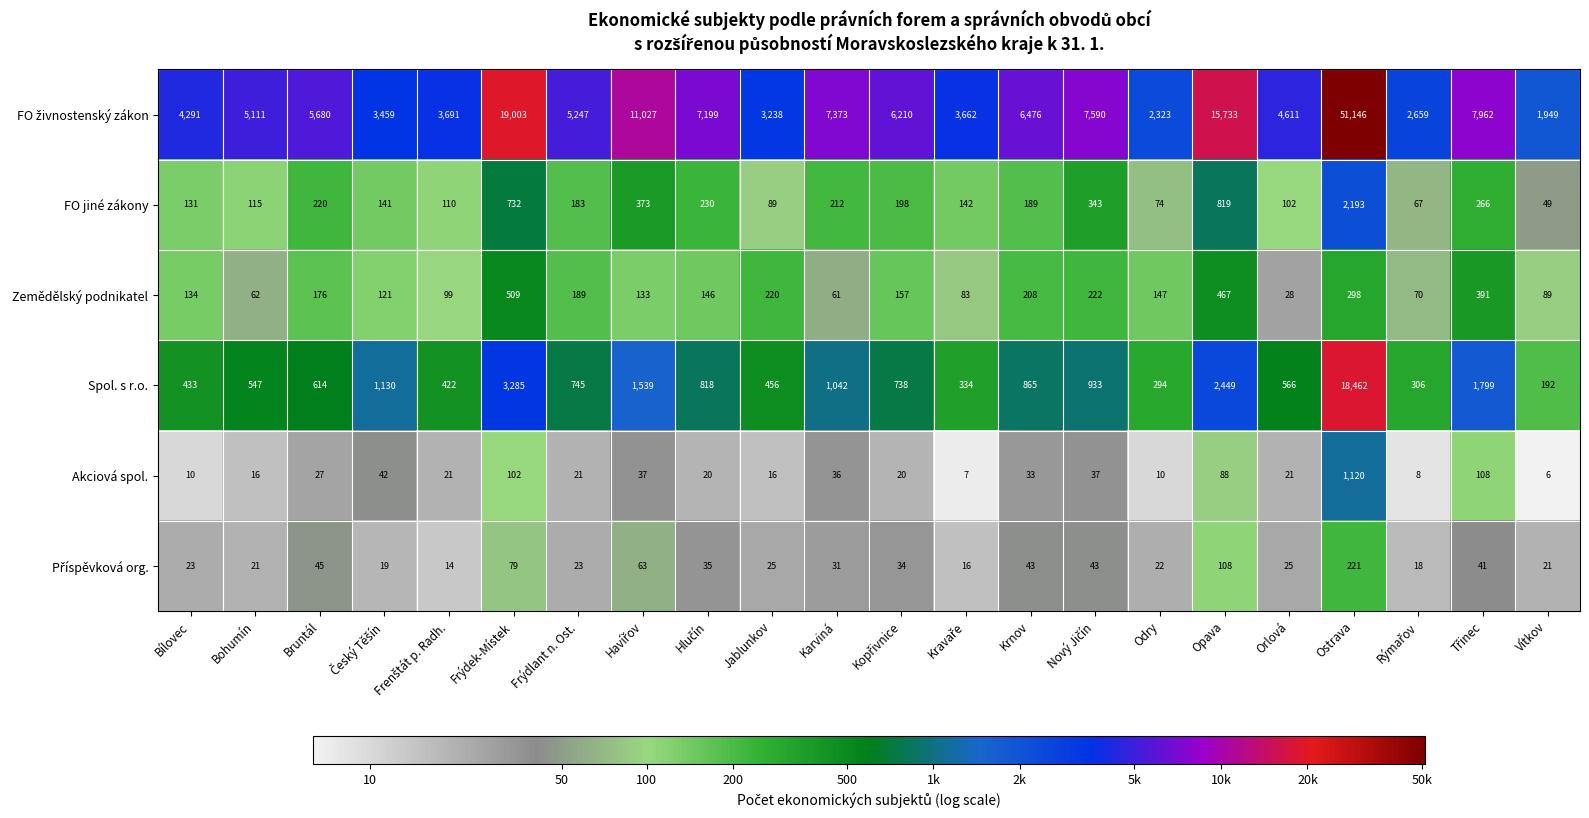

What is the average value of the Zemědělský podnikatel series?

182